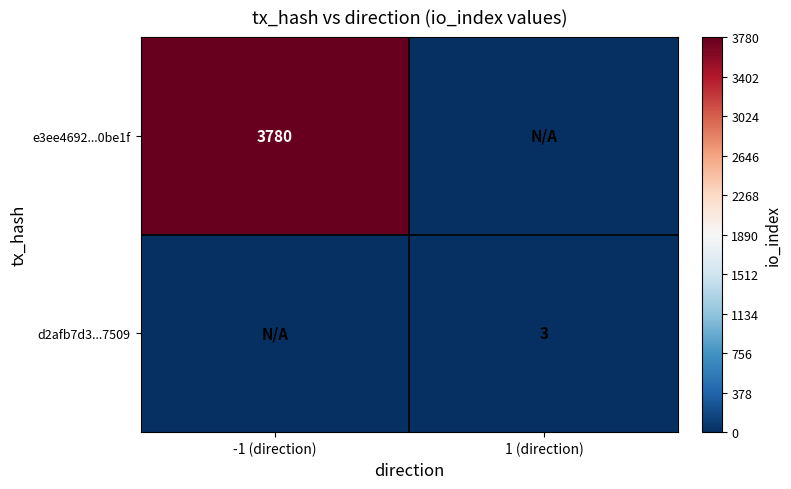

True or false: e3ee4692...0be1f has a value of 6018 at -1 (direction).

False